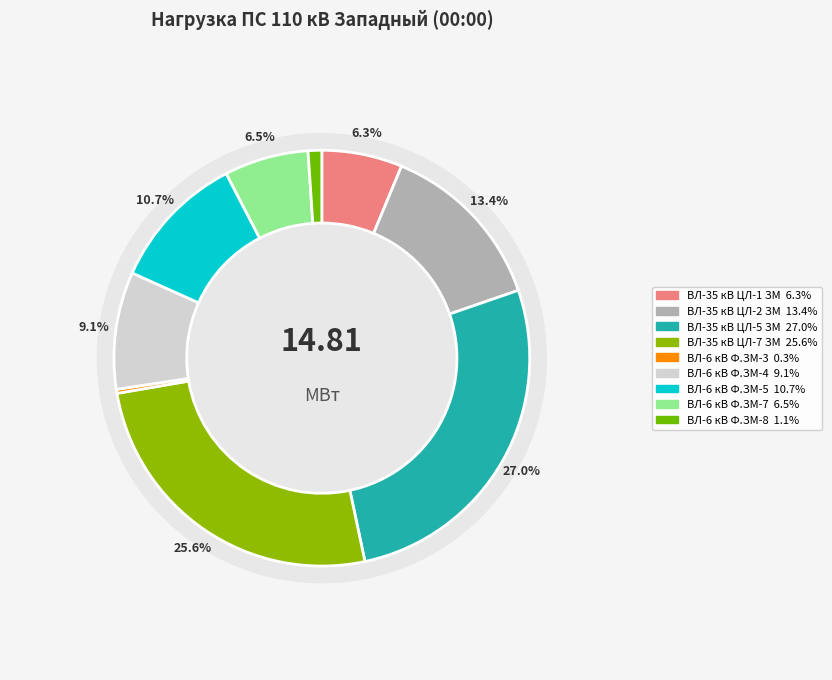

Is it true that ВЛ-6 кВ Ф.ЗМ-5 is 1% of the pie?

False